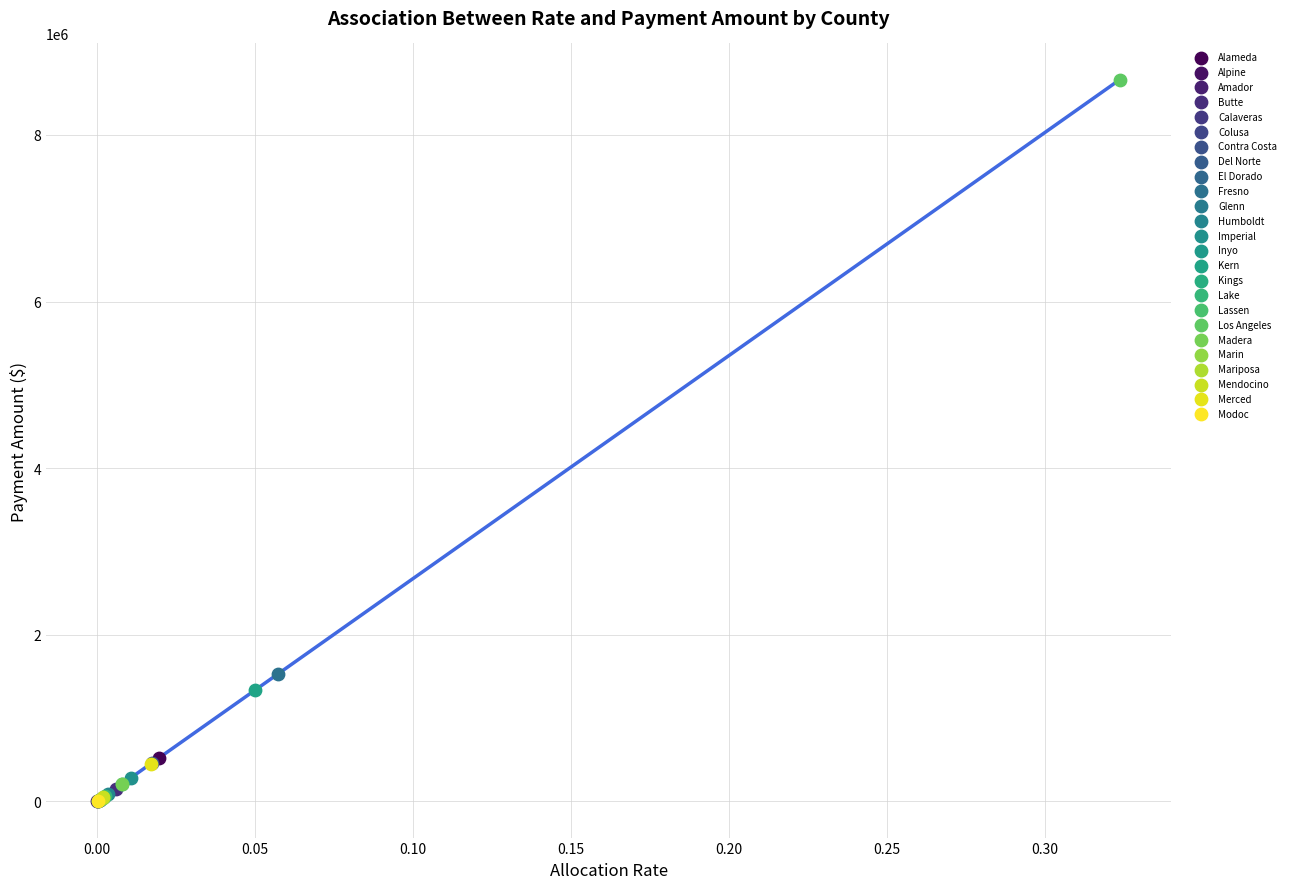

What are all the series names shown in the legend?

Alameda, Alpine, Amador, Butte, Calaveras, Colusa, Contra Costa, Del Norte, El Dorado, Fresno, Glenn, Humboldt, Imperial, Inyo, Kern, Kings, Lake, Lassen, Los Angeles, Madera, Marin, Mariposa, Mendocino, Merced, Modoc